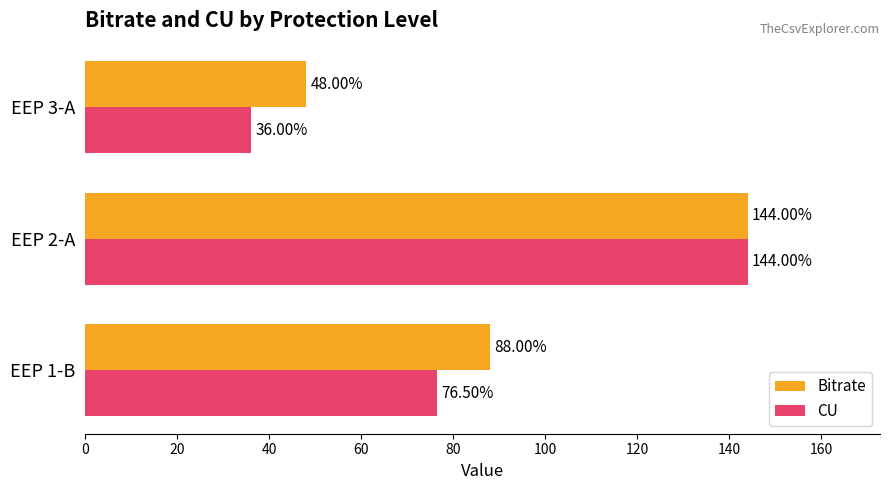

What is the total value across all series at EEP 2-A?

288.0